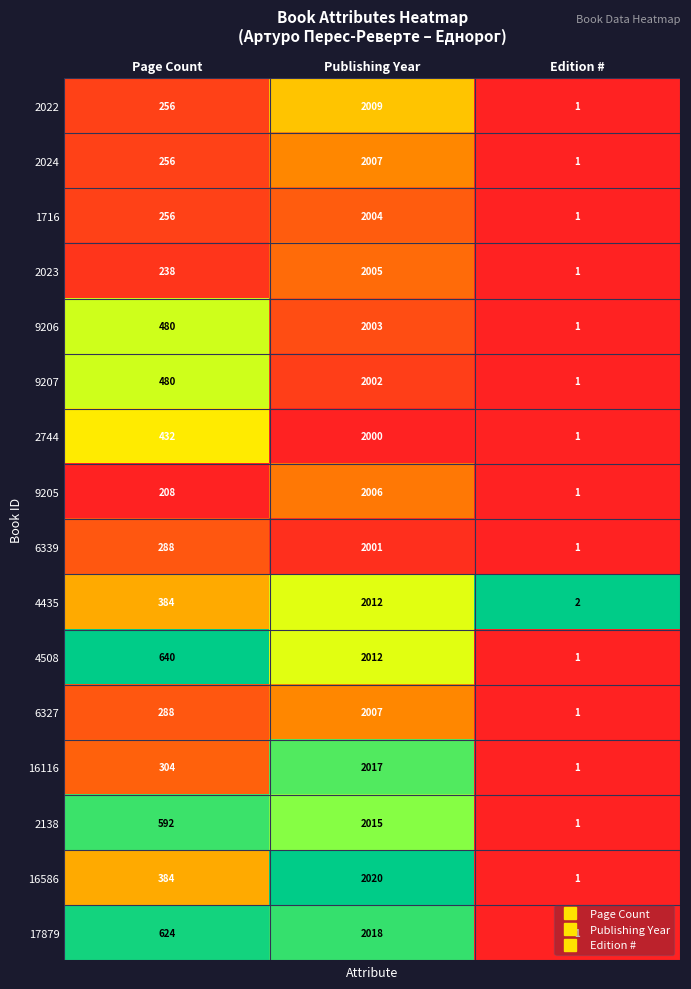

At which category does the chart reach its minimum across all series?

Edition #